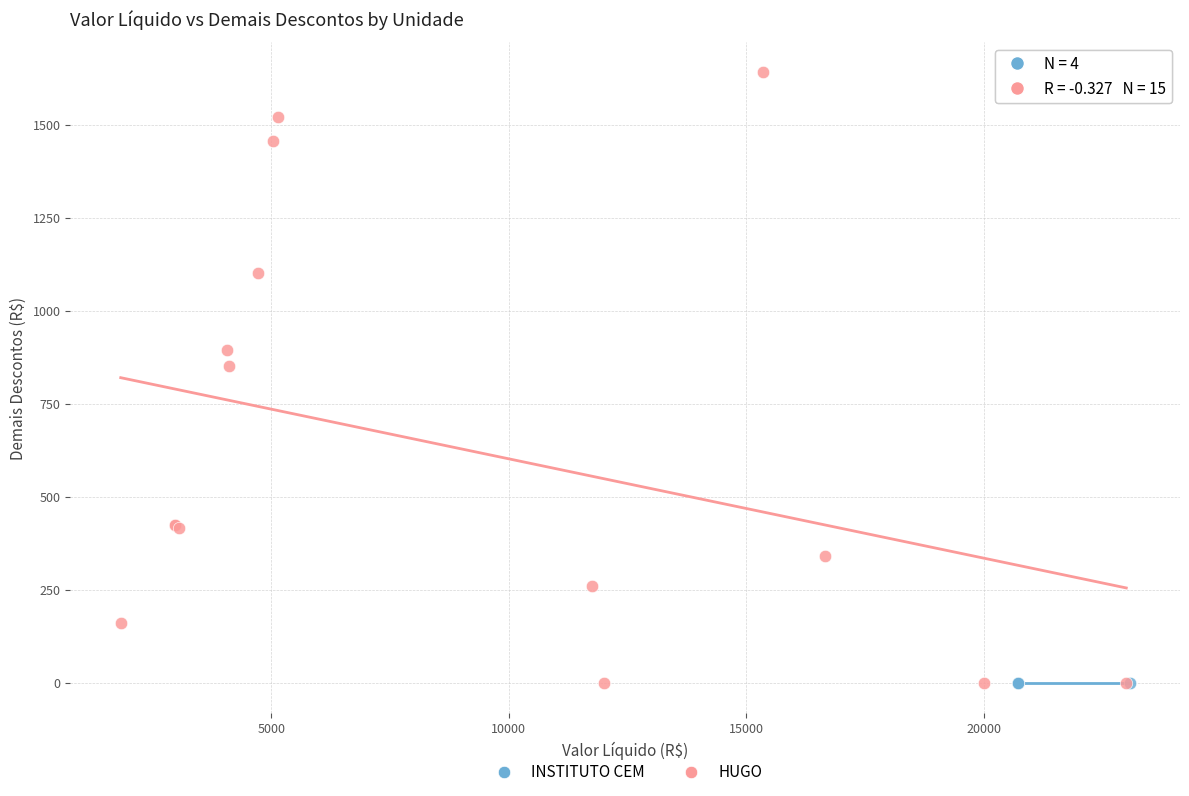

Which series contains the highest Y value?

HUGO